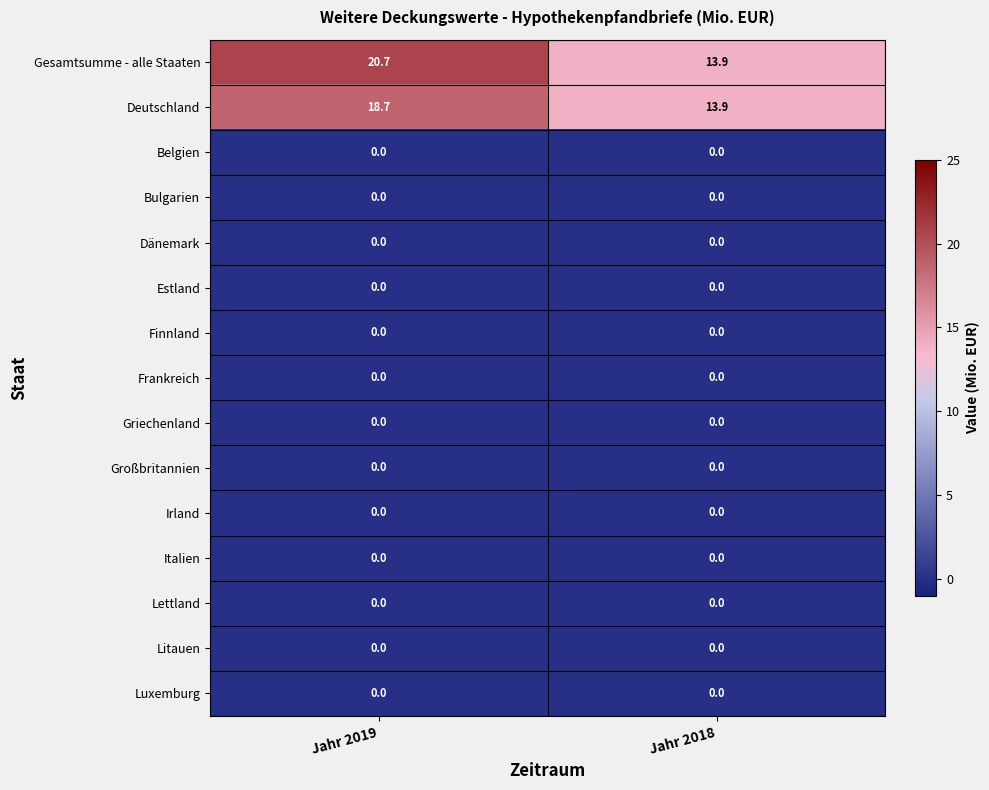

What is the greatest value displayed?

20.7